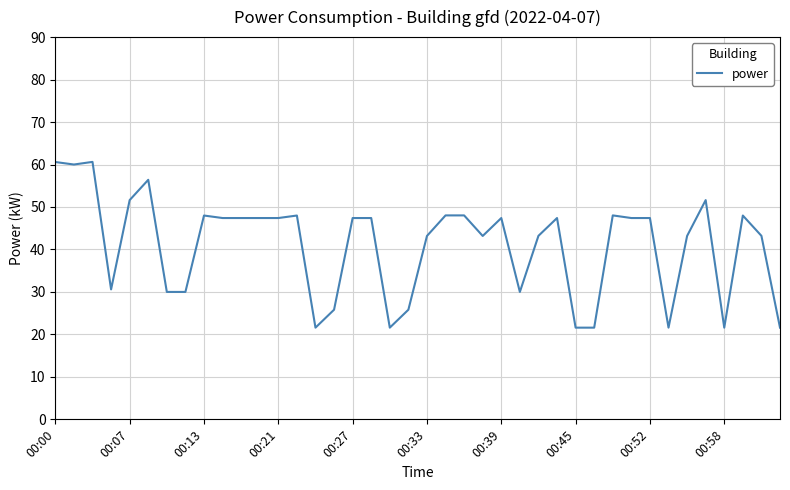

Does the chart display data point markers on the line(s)?

No